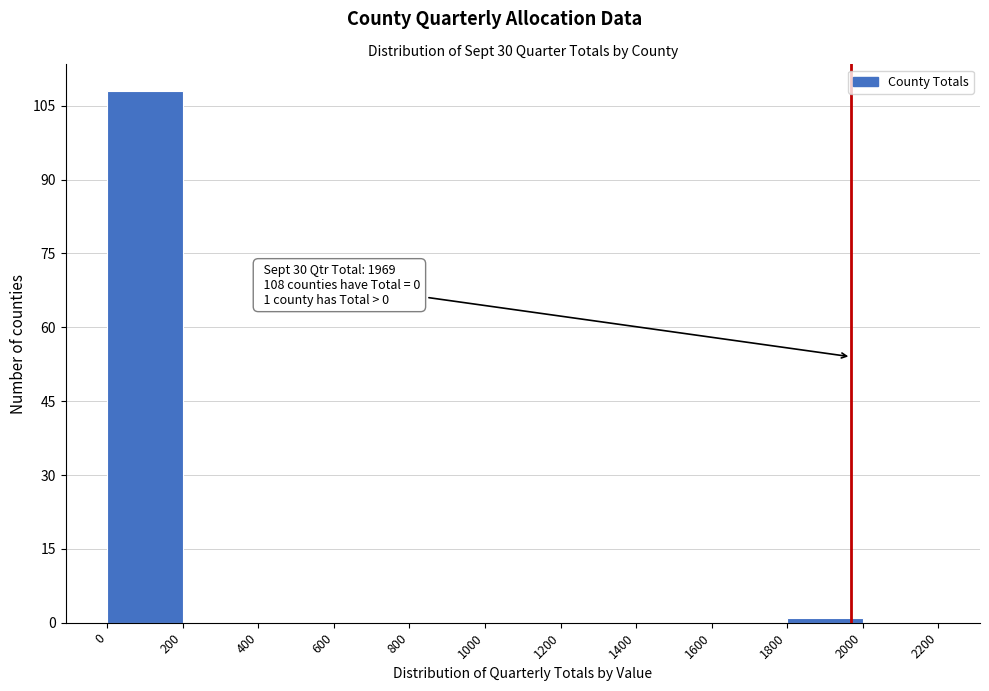

Over which range of the x-axis is the bar tallest?

0 to 200